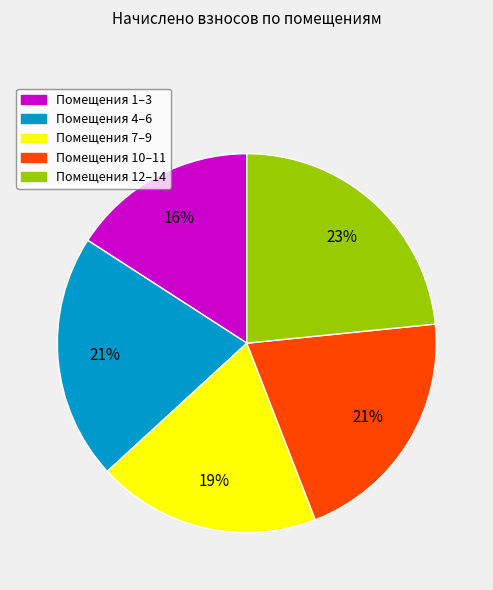

To the nearest percent, what is the average slice percentage?

20%